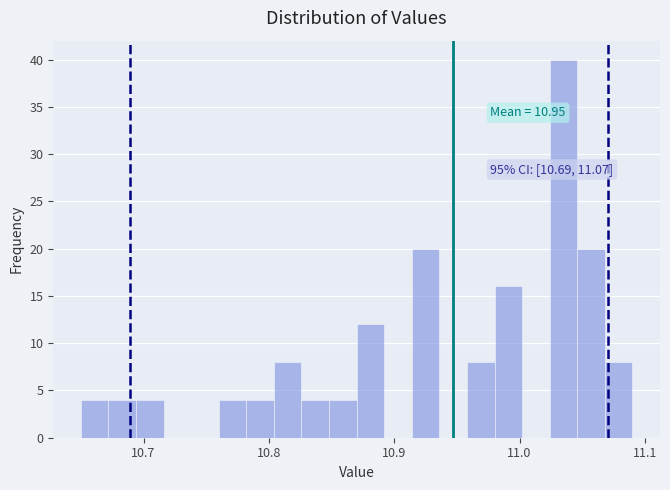

Read against the x-axis, roughly where is the centre of the tallest bar?

11.04